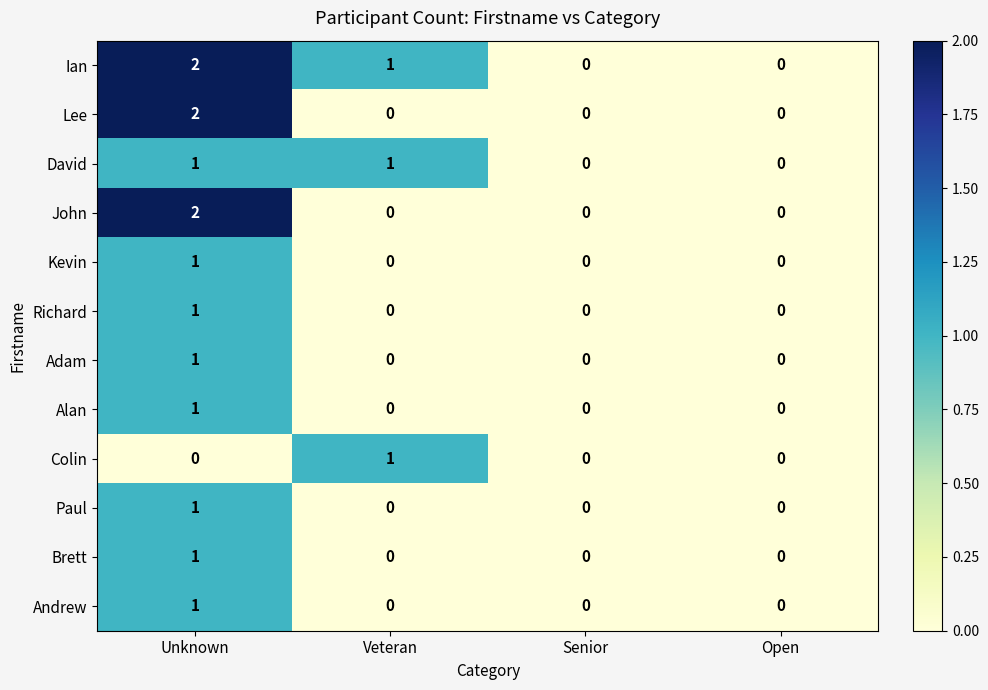

At which category is the sum across all series the highest?

Unknown